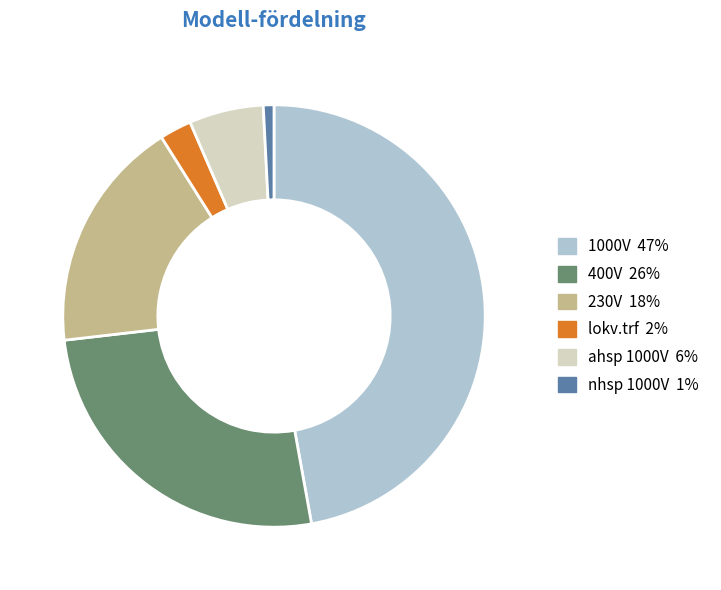

Is there a majority slice in this chart?

No